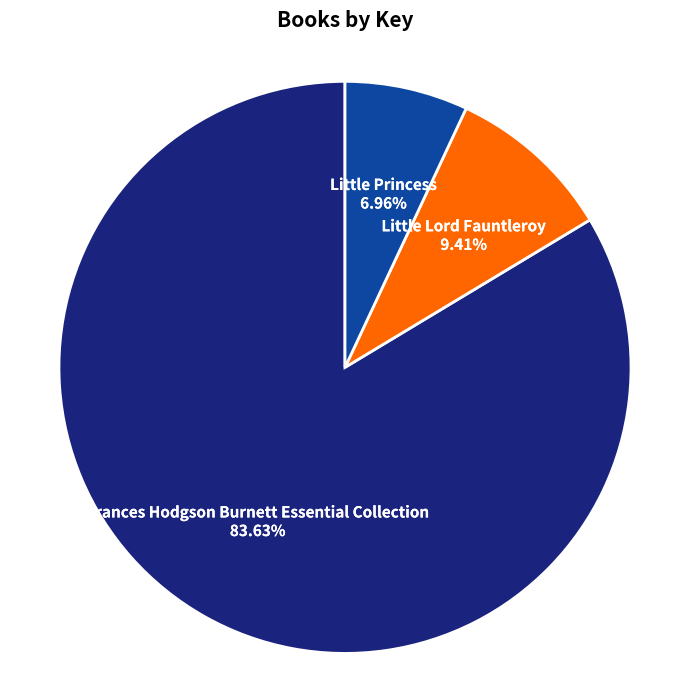

What is the smallest slice in the pie chart?

Little Princess